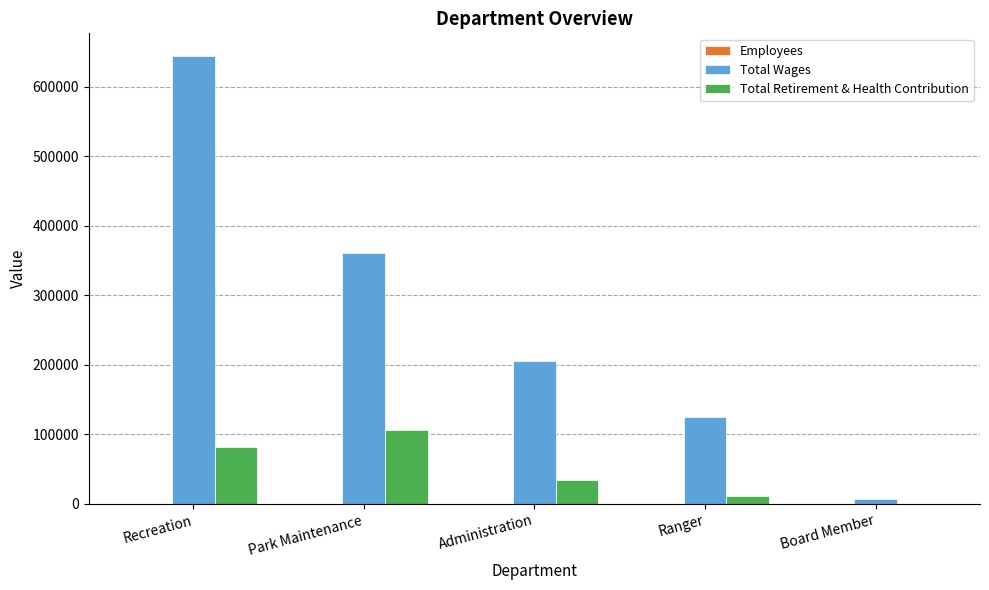

What is the maximum value shown in the chart?

644345